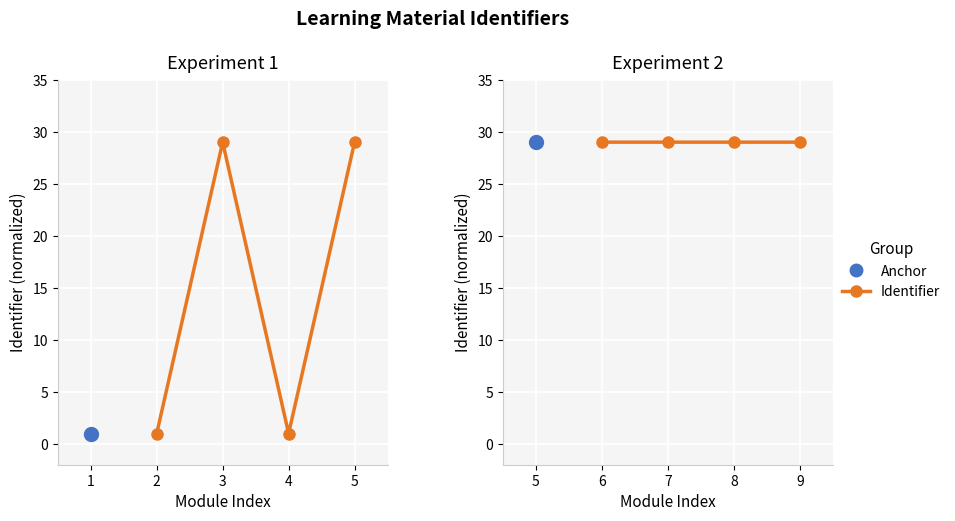

What is the value of the 3rd point from the left?

29.0